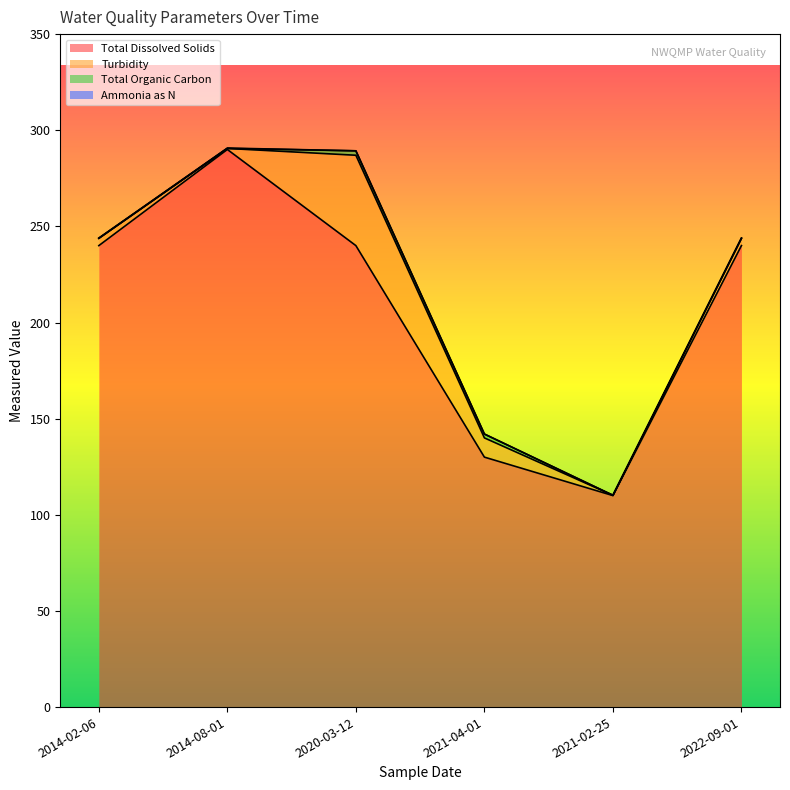

How many interior local peaks does the Total Organic Carbon series have?

1